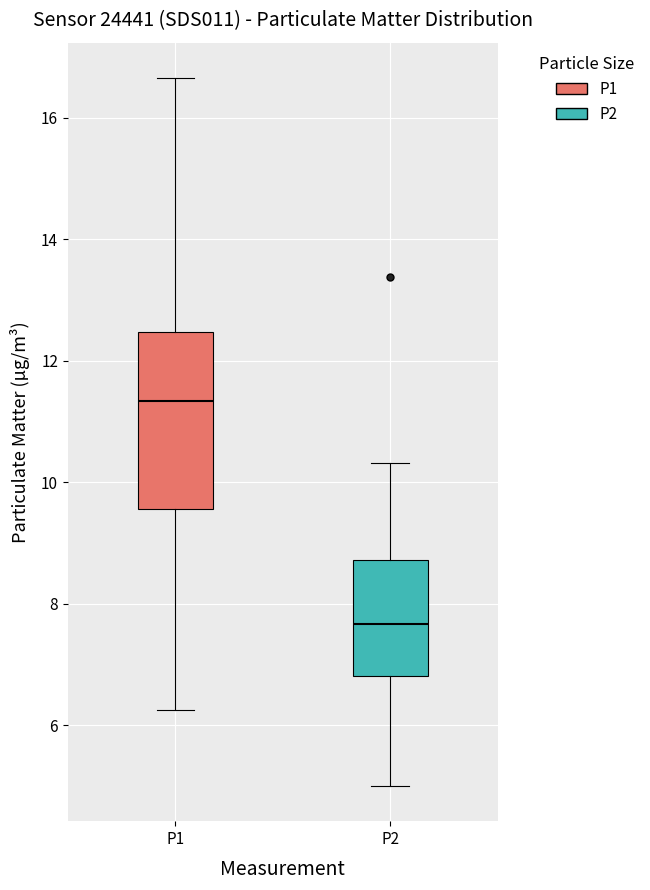

Reading left to right, transcribe this box plot: for each box, give where its median line is, the range the box spans, and where its two whiskers end, as read against the y-axis. The values are not printed on the chart, so give them approximately, as read against the axis.

P1: median 11.4, box 9.6 to 12.4, whiskers 6.2 to 16.6
P2: median 7.6, box 6.8 to 8.8, whiskers 5.0 to 10.4